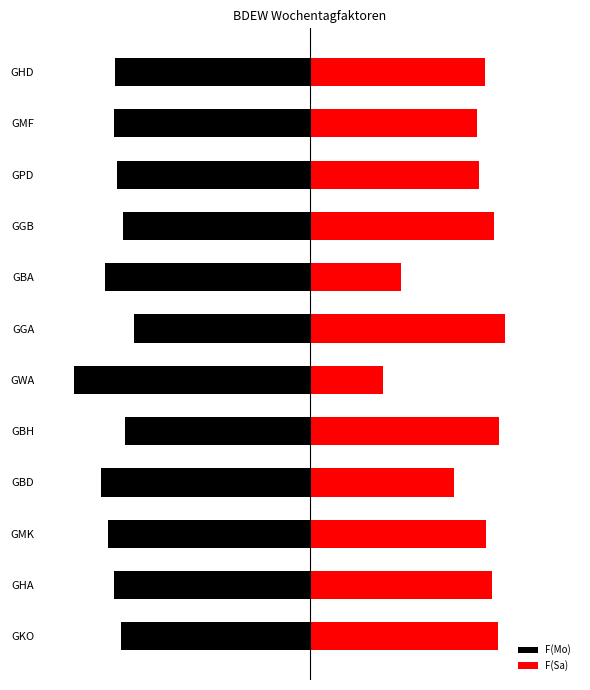

True or false: F(Mo) has a value of -1.0 at GPD.

True